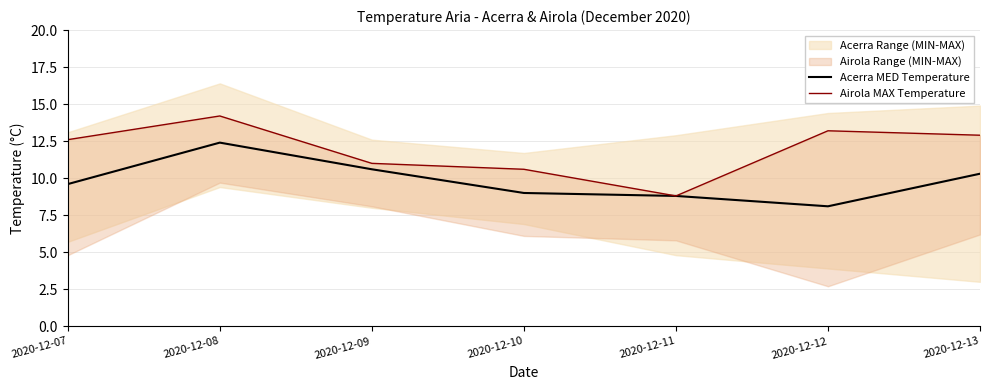

Reading left to right, extract all data points from this chart.

Acerra MED Temperature: 2020-12-07=9.6	2020-12-08=12.4	2020-12-09=10.6	2020-12-10=9.0	2020-12-11=8.8	2020-12-12=8.1	2020-12-13=10.3
Airola MAX Temperature: 2020-12-07=12.6	2020-12-08=14.2	2020-12-09=11.0	2020-12-10=10.6	2020-12-11=8.8	2020-12-12=13.2	2020-12-13=12.9